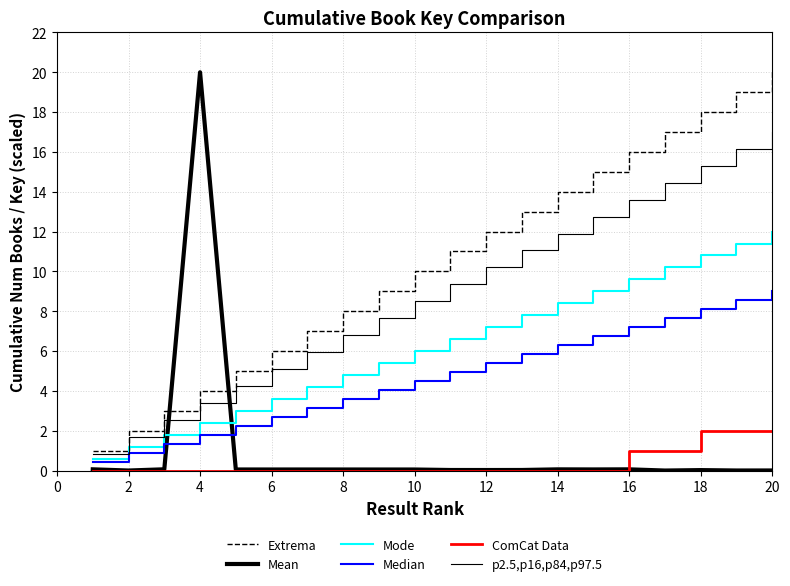

What is the label of the 4th point from the left?

4